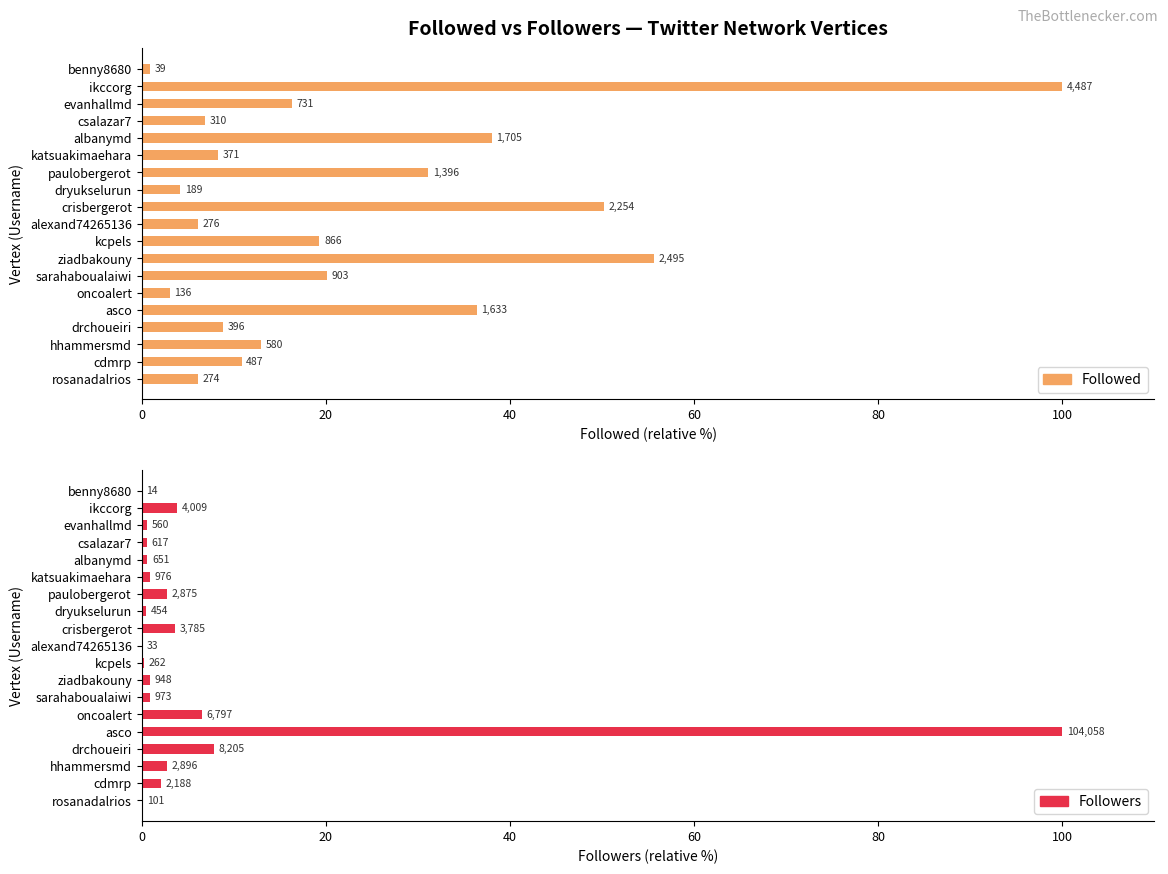

What is the sum of all Followed values?

435.2